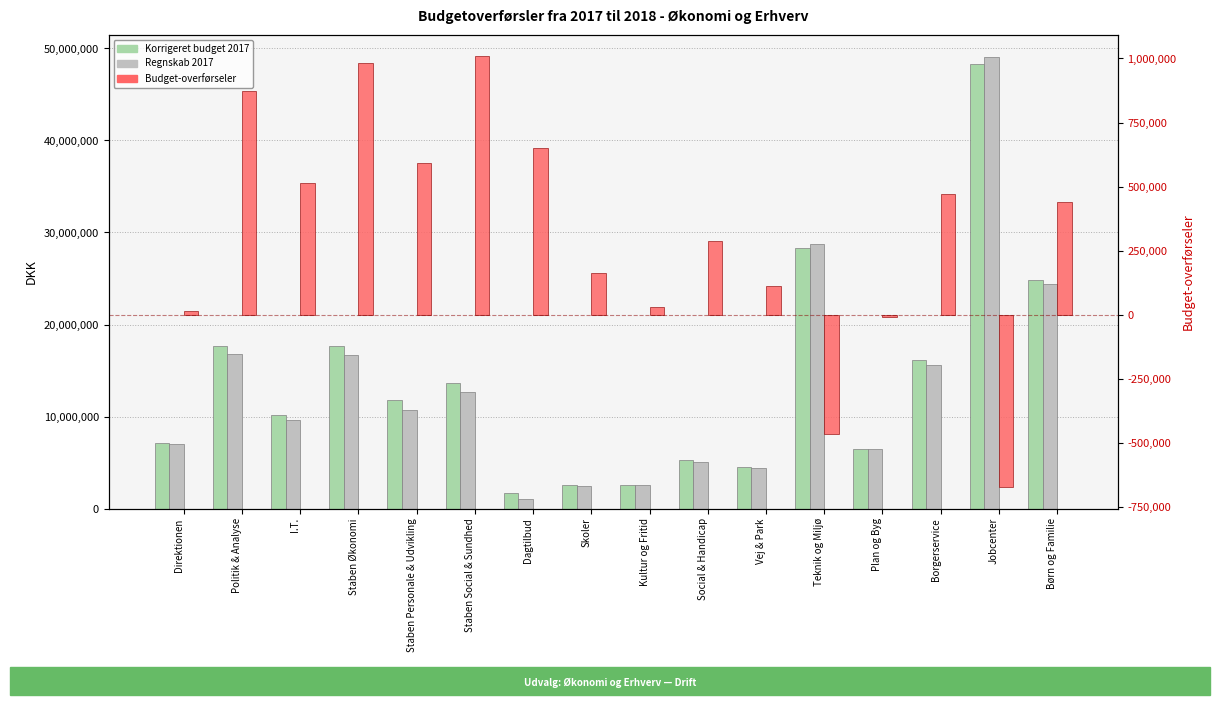

How many bars are there in total?

48